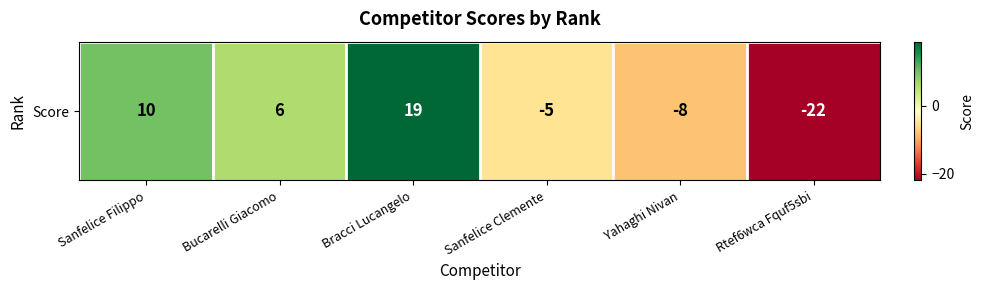

Rank the categories by value from highest to lowest.

Bracci Lucangelo, Sanfelice Filippo, Bucarelli Giacomo, Sanfelice Clemente, Yahaghi Nivan, Rtef6wca Fquf5sbi